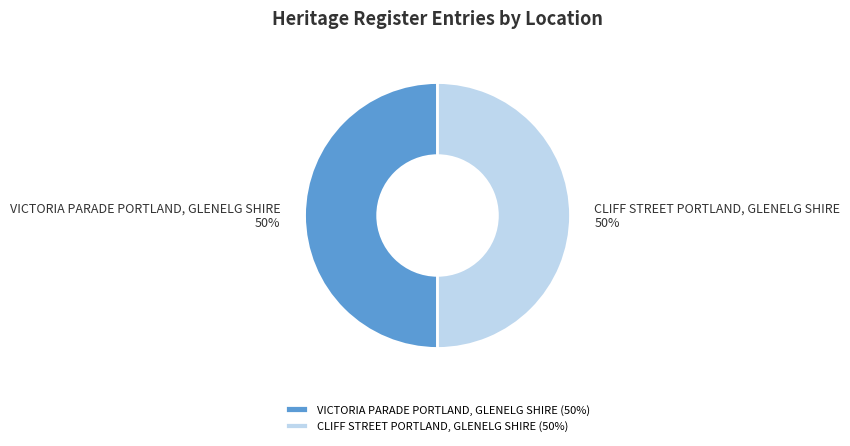

What is the ratio of the value at VICTORIA PARADE PORTLAND, GLENELG SHIRE to the value at CLIFF STREET PORTLAND, GLENELG SHIRE?

1.0